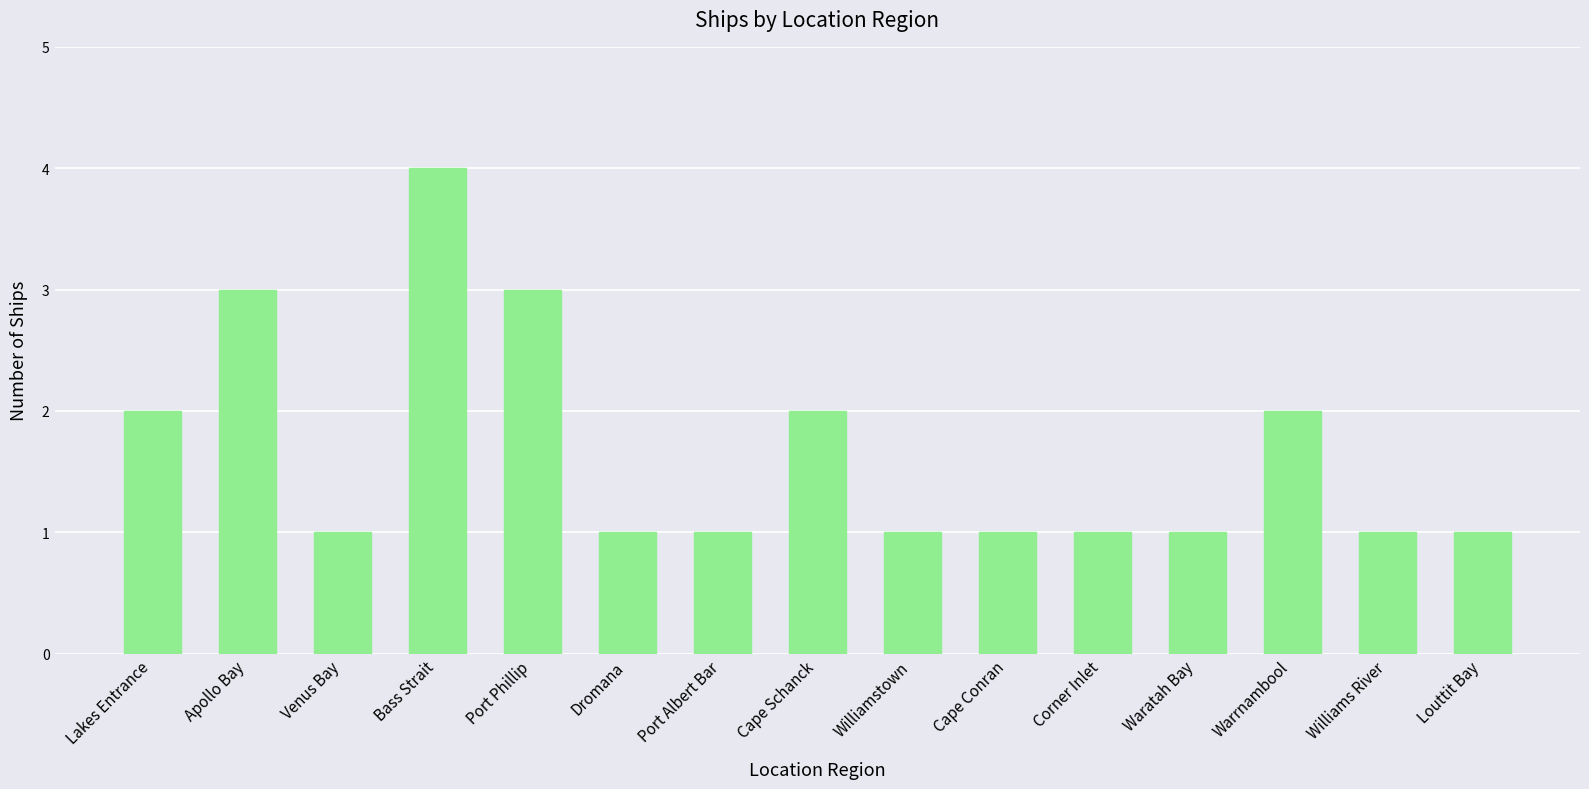

Which category has the highest value across all series?

Bass Strait